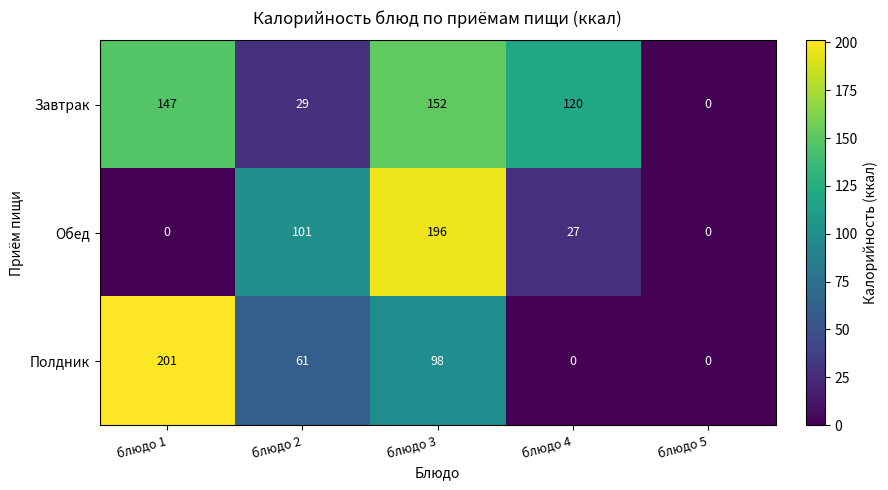

Which series has the largest range (max minus min)?

Полдник